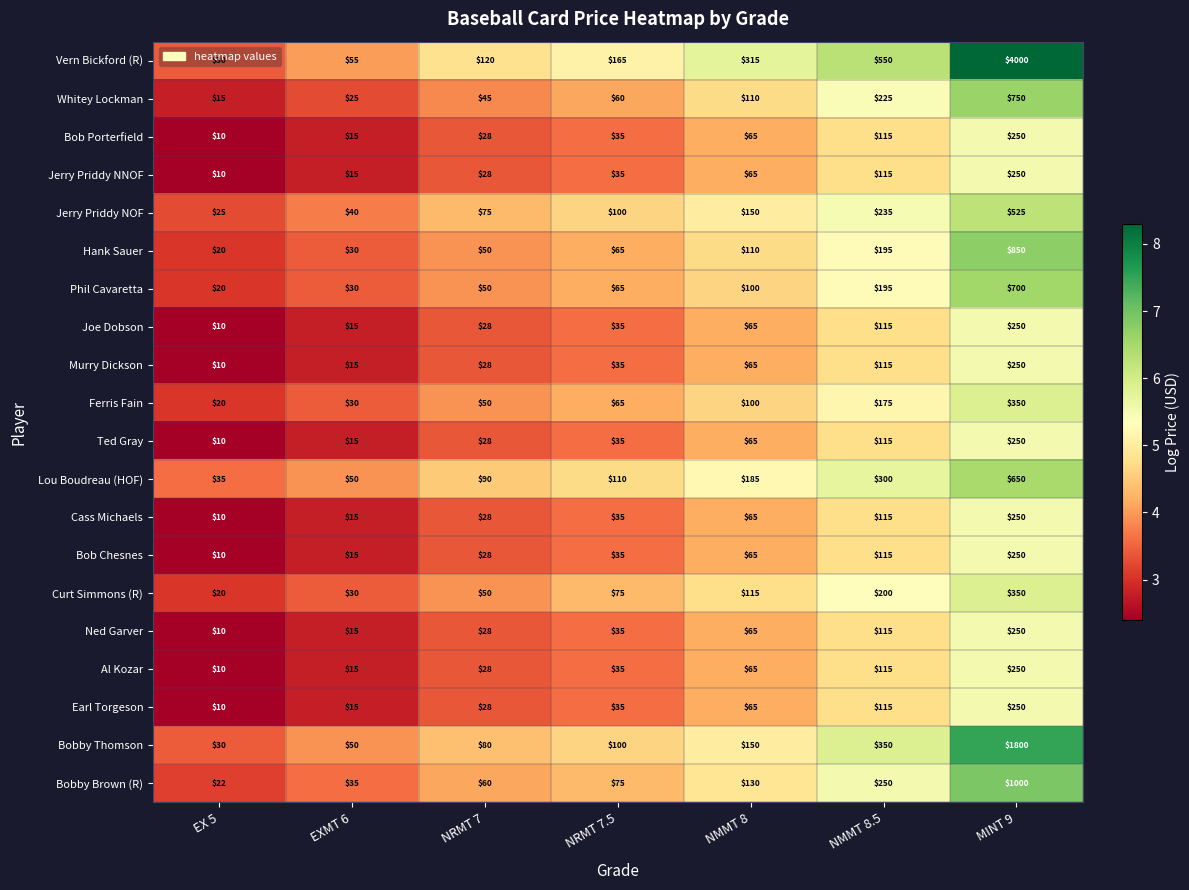

True or false: Al Kozar has a value of 28 at NRMT 7.

True